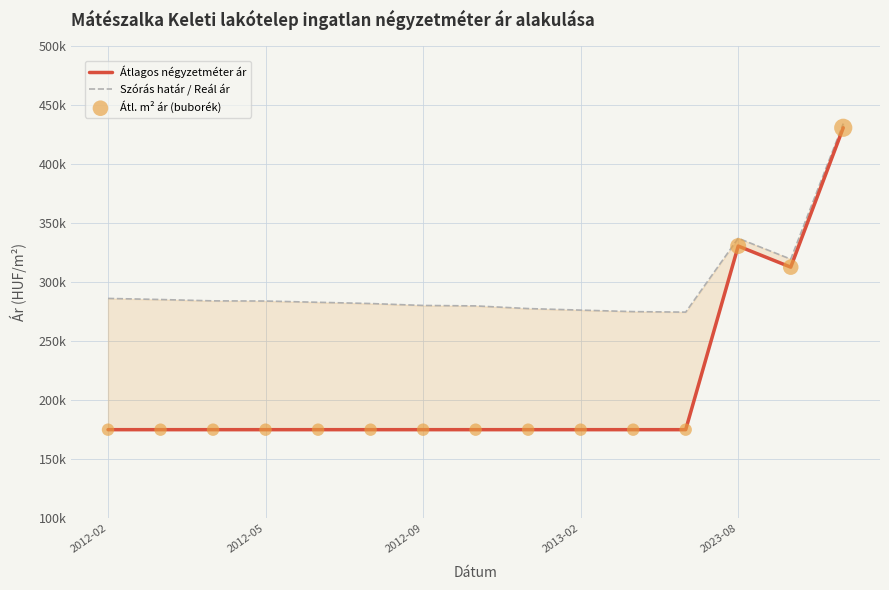

Which series has the largest Y range (max minus min)?

Átlagos négyzetméter ár